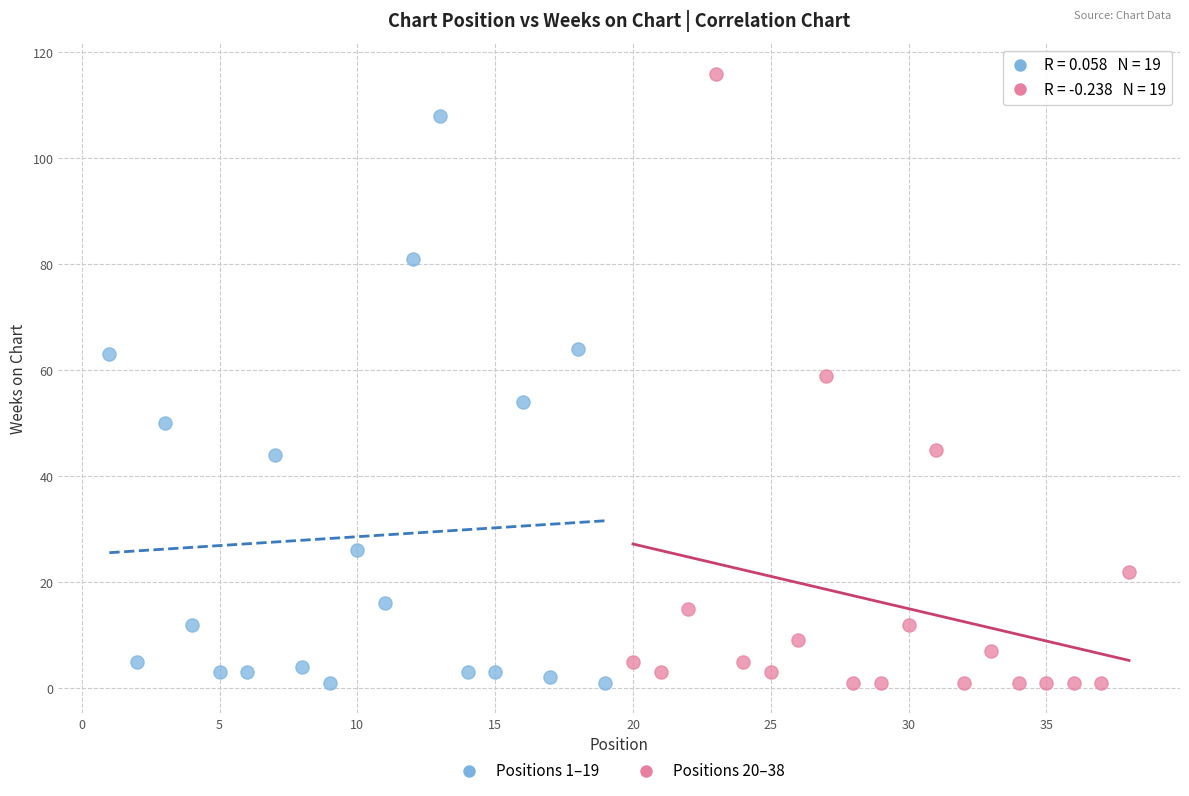

Which series reaches the maximum Y coordinate?

Positions 20–38